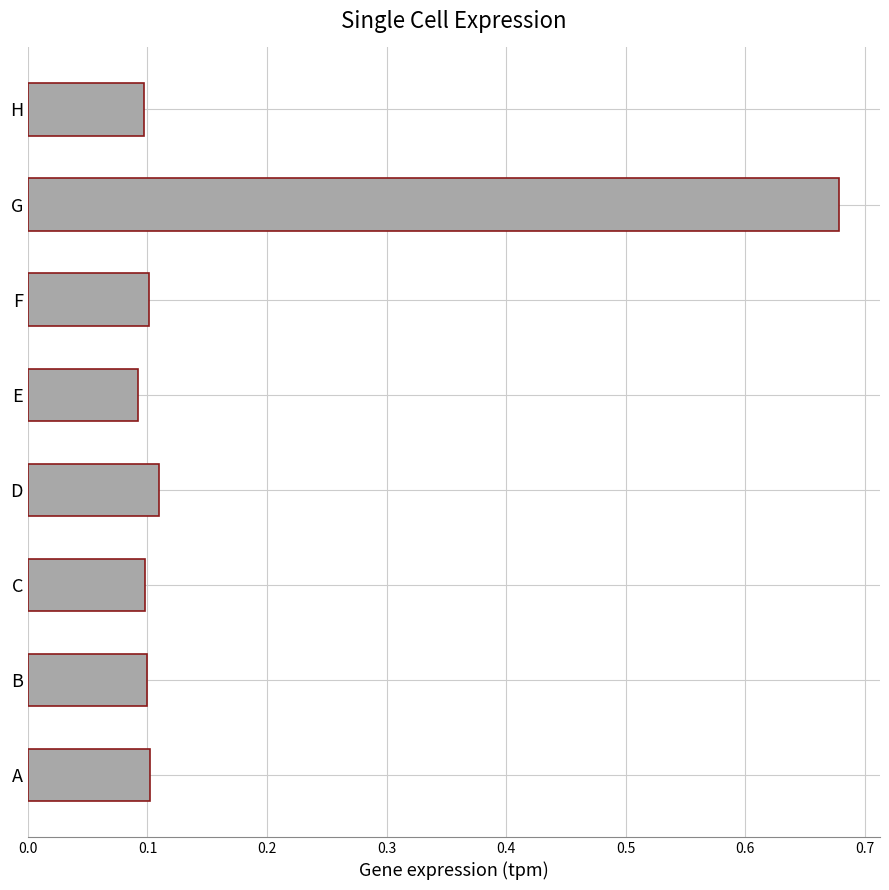

Are the bars grouped side by side (vs. stacked)?

No